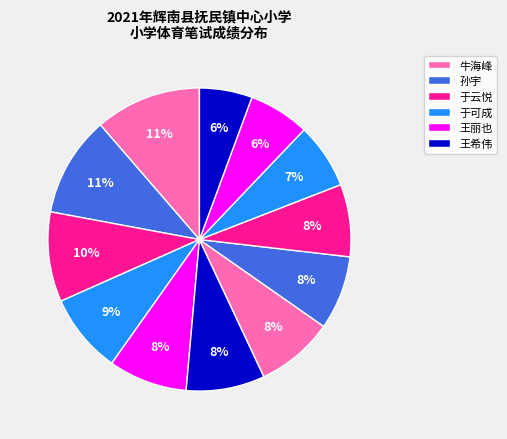

Is there any slice that represents more than half of the pie?

No